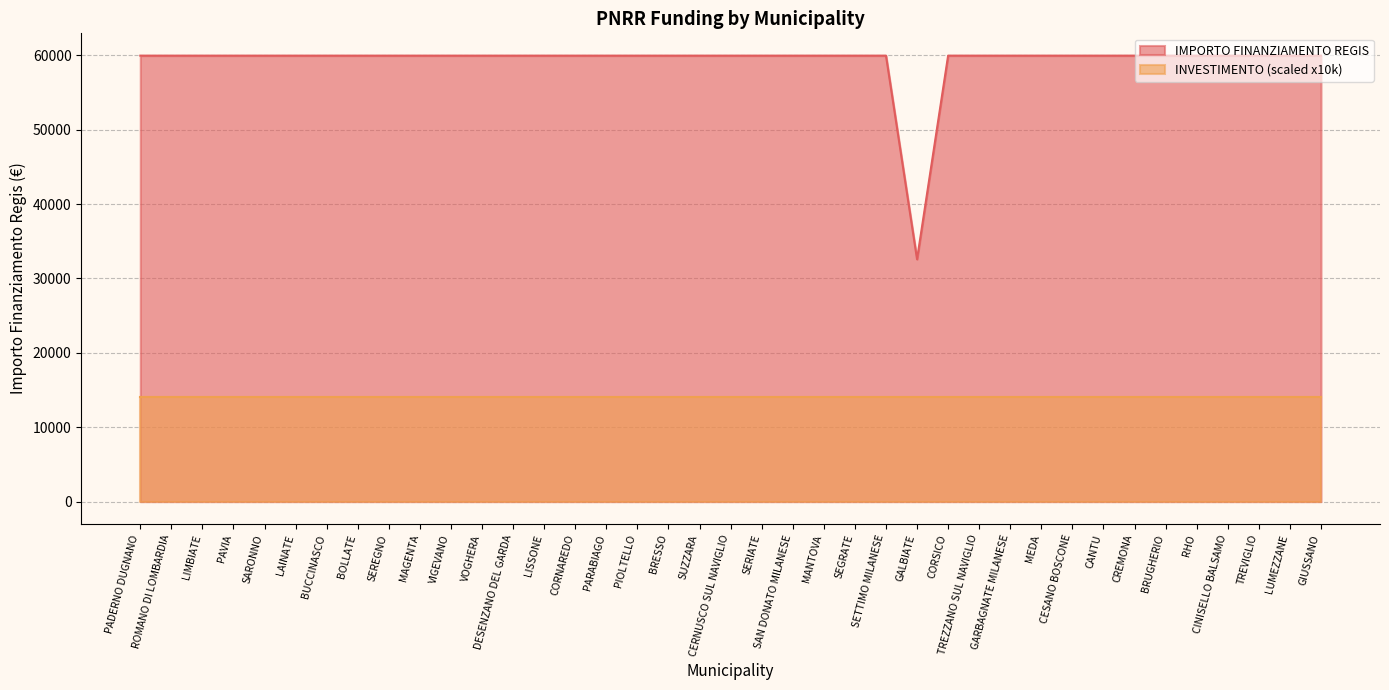

What is the sum of all values?

2311297